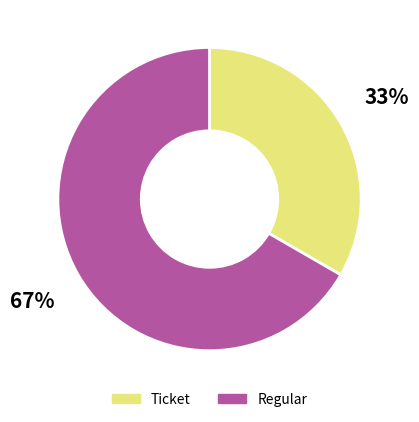

To the nearest percent, what is the average slice percentage?

50%